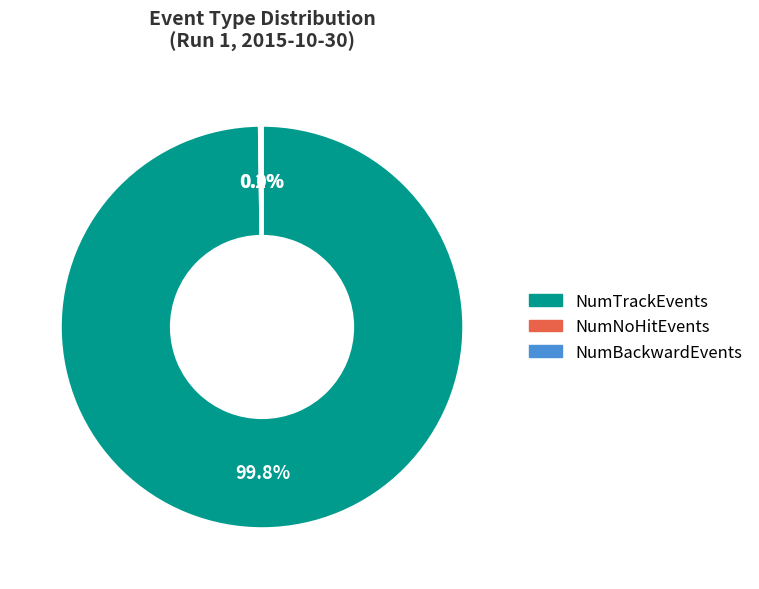

Which category has the biggest portion of the pie?

NumTrackEvents